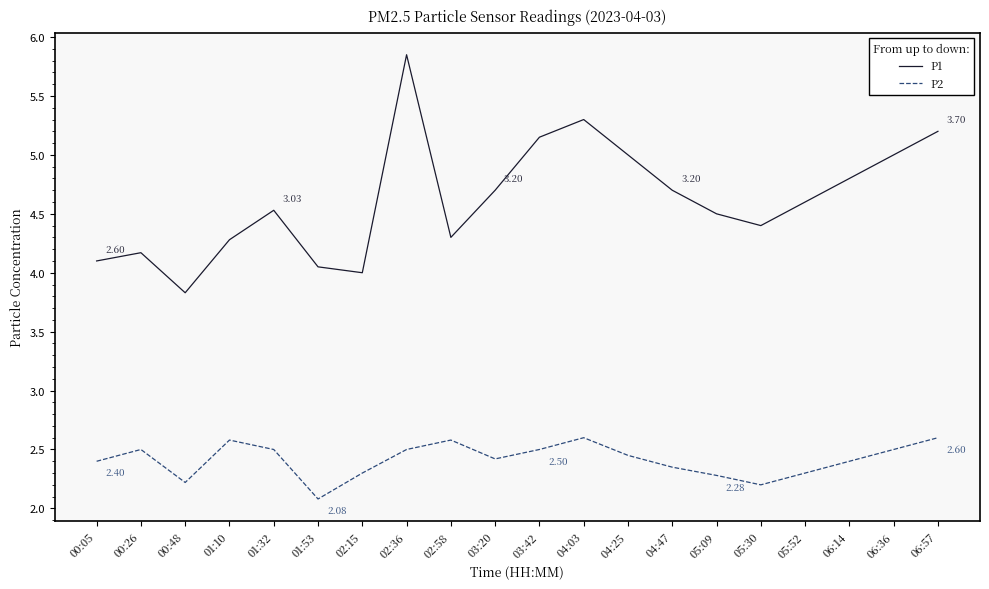

Which series changed the most between 03:20 and 06:57?

P1